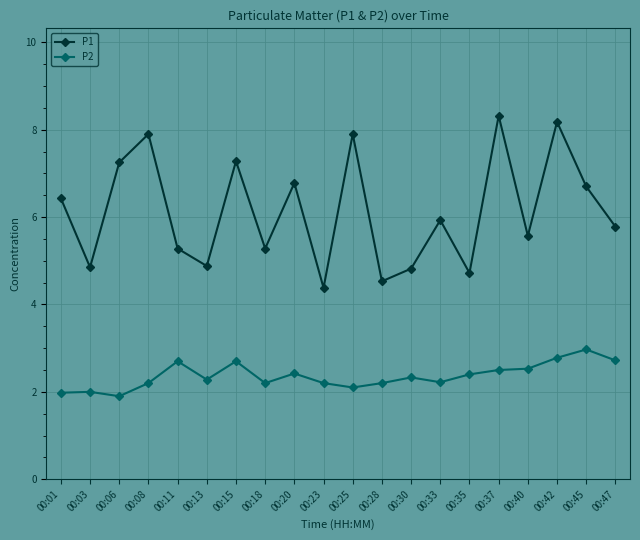

What is the highest value of the P1 series?

8.3